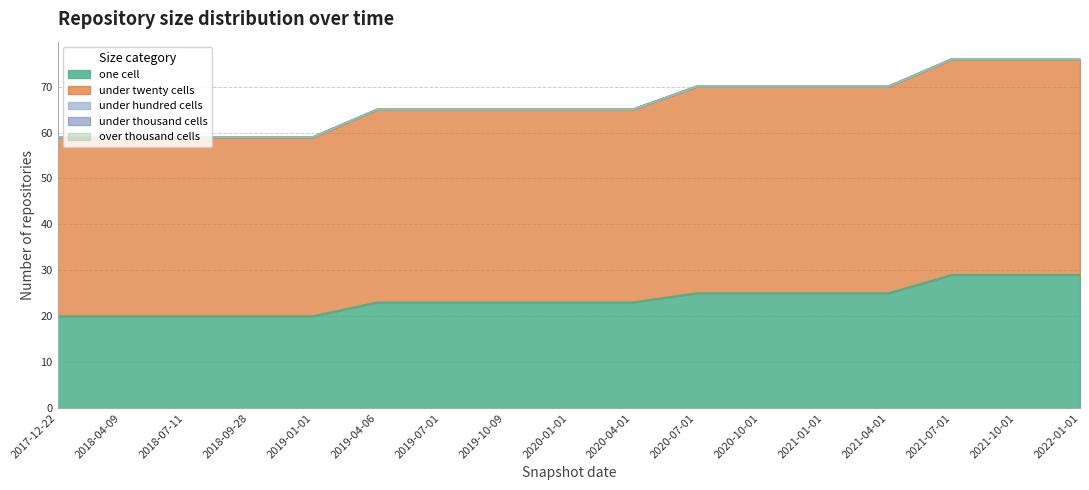

True or false: under_thousand_cells and over_thousand_cells cross at least once.

False